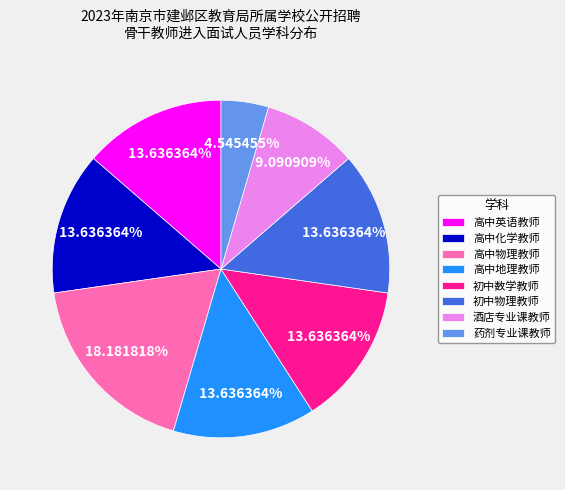

Does any single category account for the majority?

No